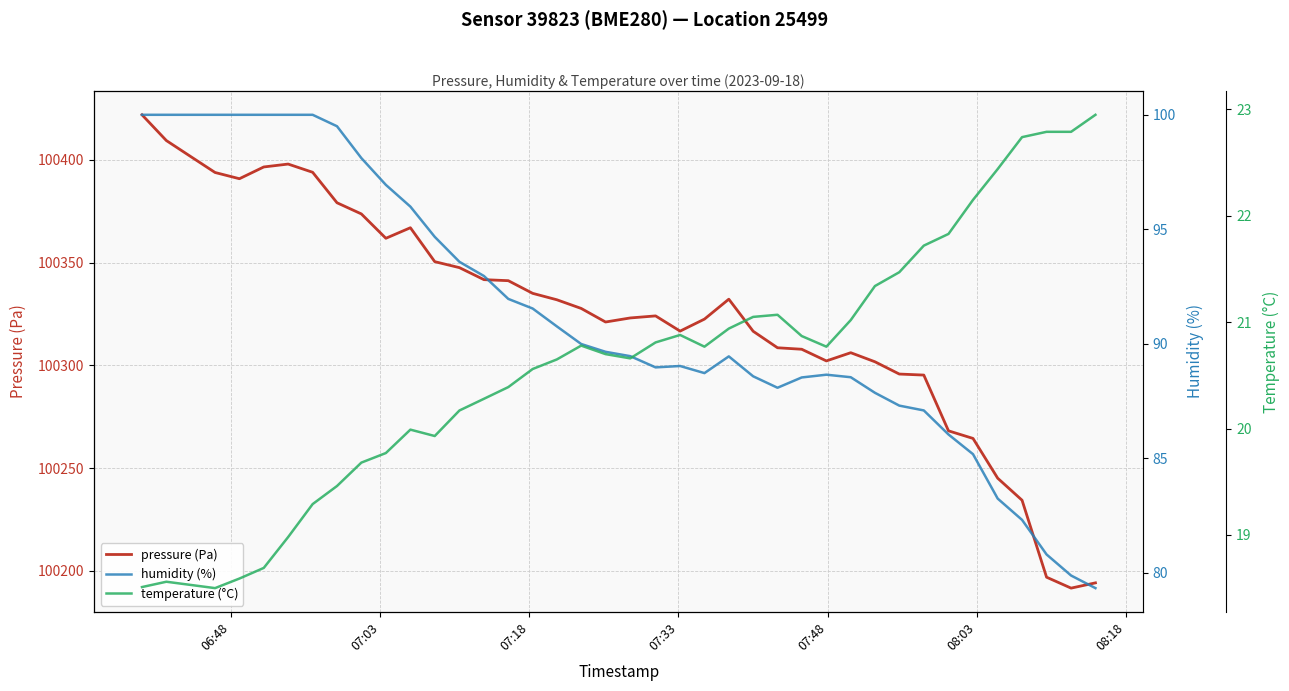

What is the lowest value of the pressure (Pa) series?

100191.6